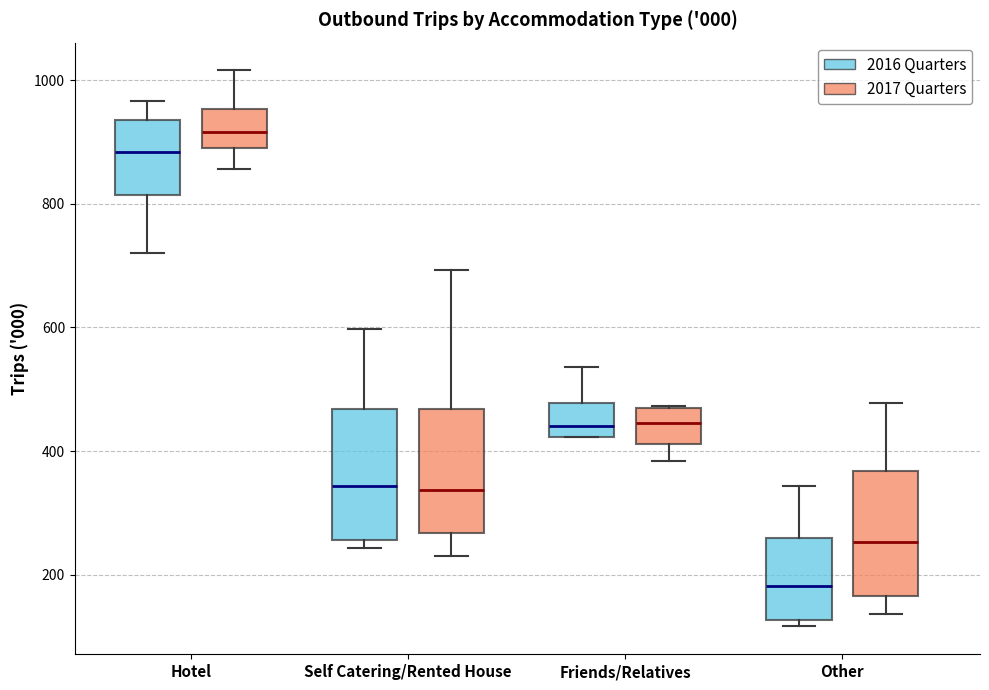

Reading left to right, transcribe this box plot: for each box, give where its median line is, the range the box spans, and where its two whiskers end, as read against the y-axis. The values are not printed on the chart, so give them approximately, as read against the axis.

Hotel (2016 Quarters): median 880, box 820 to 940, whiskers 720 to 960
Hotel (2017 Quarters): median 920, box 900 to 960, whiskers 860 to 1020
Self Catering/Rented House (2016 Quarters): median 340, box 260 to 460, whiskers 240 to 600
Self Catering/Rented House (2017 Quarters): median 340, box 260 to 460, whiskers 240 to 700
Friends/Relatives (2016 Quarters): median 440, box 420 to 480, whiskers 420 to 540
Friends/Relatives (2017 Quarters): median 440, box 420 to 460, whiskers 380 to 480
Other (2016 Quarters): median 180, box 120 to 260, whiskers 120 (just below the box's lower edge) to 340
Other (2017 Quarters): median 260, box 160 to 360, whiskers 140 to 480